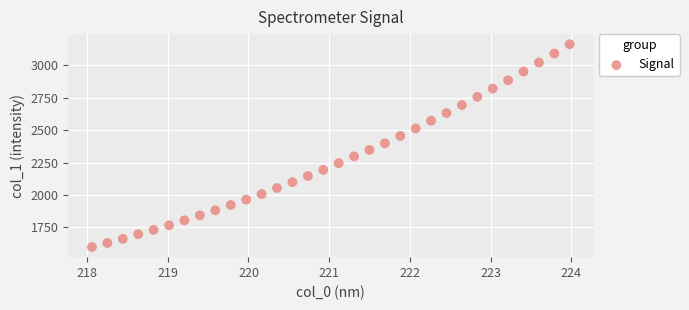

What is the range of Y values (max minus min)?

1564.3